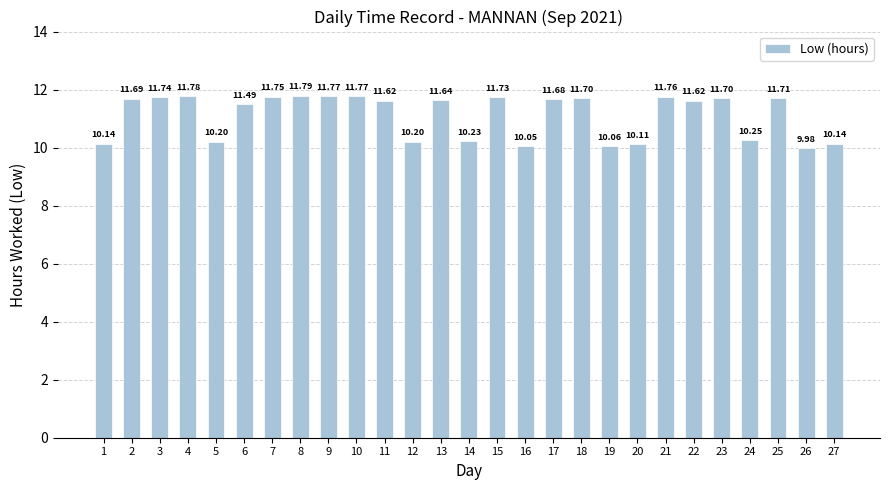

True or false: the data shows 17.5 at 14.

False